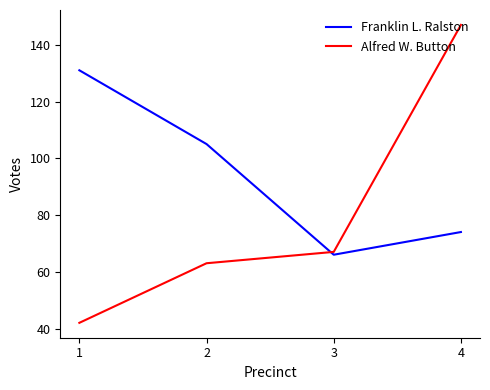

What is the difference between the second highest and minimum values in the Alfred W. Button series?

25